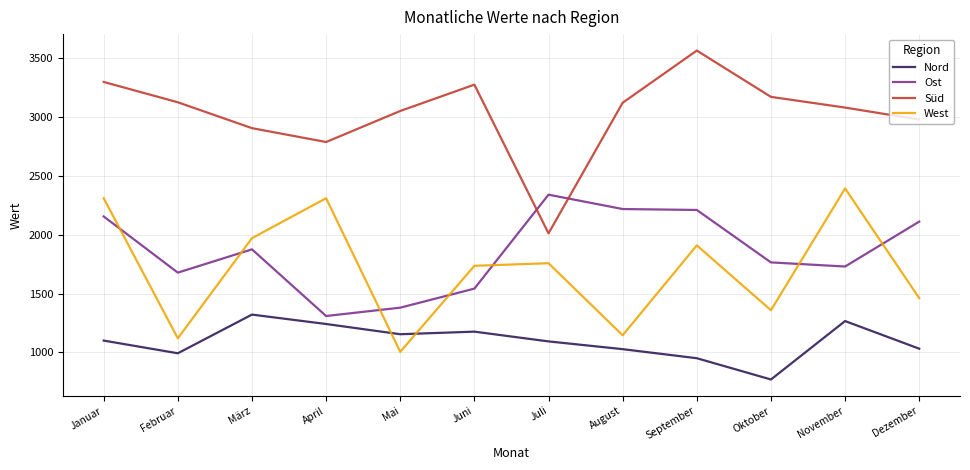

Which series changed the most between Januar and Oktober?

West